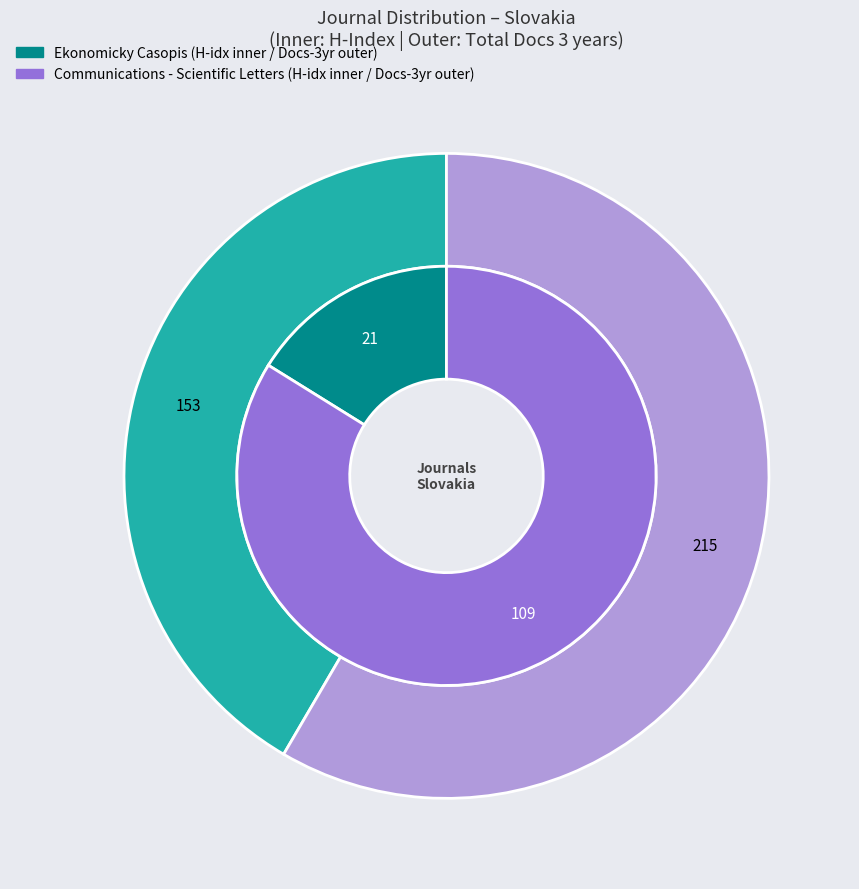

What percentage is the Ekonomicky Casopis slice, to the nearest percent?

16%